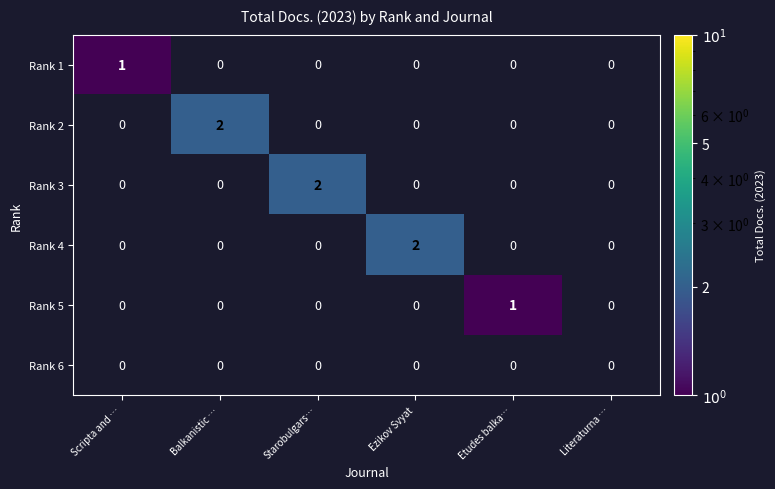

Which label corresponds to the largest value in the chart?

Balkanistic …